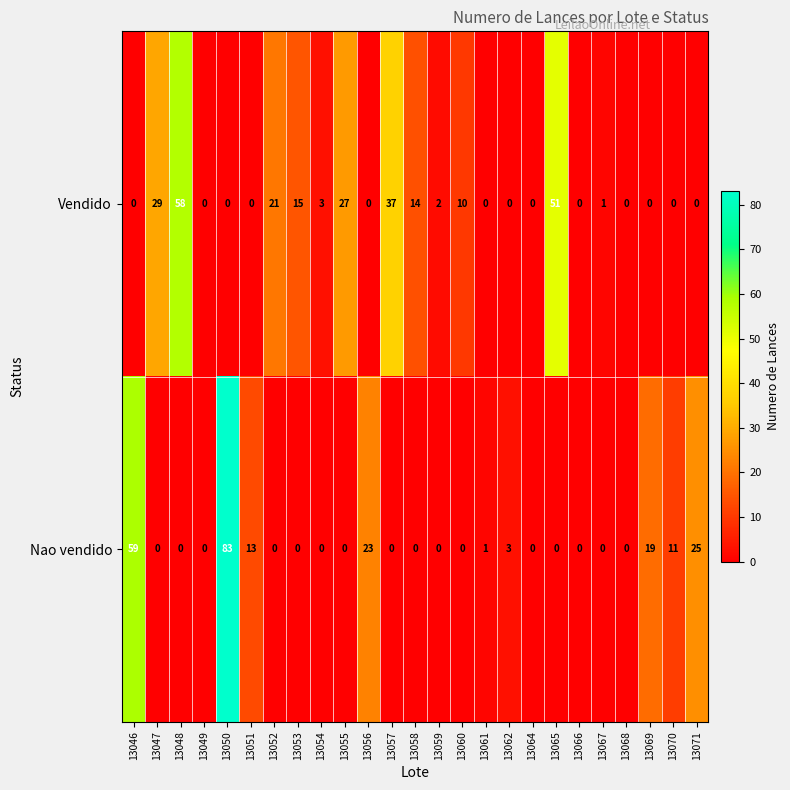

List the series in order of their overall mean, highest first.

Vendido, Nao vendido